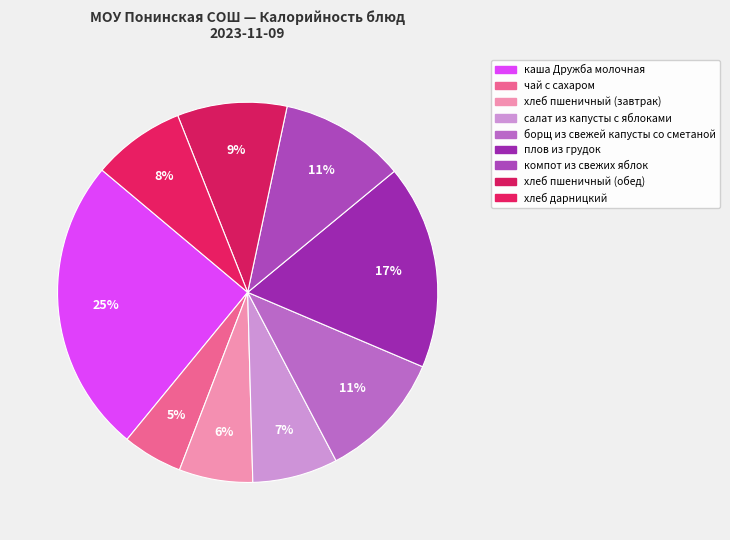

Count the number of slices in the pie.

9